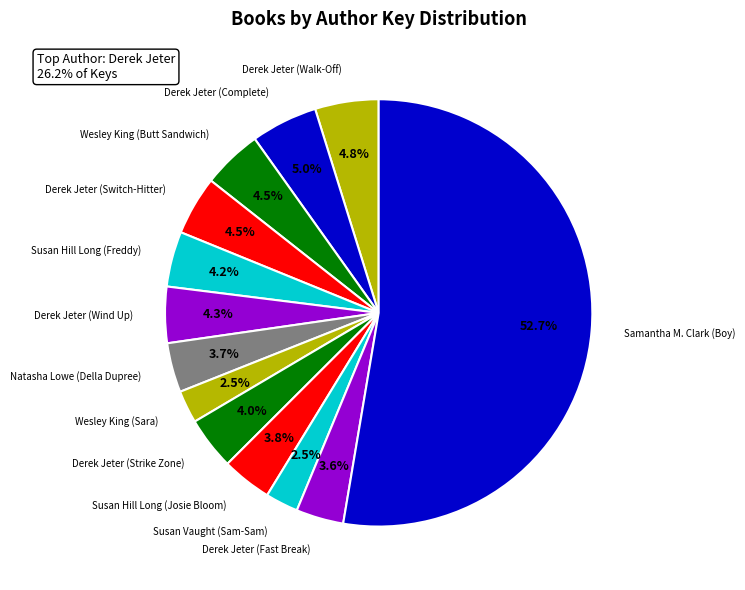

To the nearest percent, what is the difference between the largest and smallest slice percentages?

50%